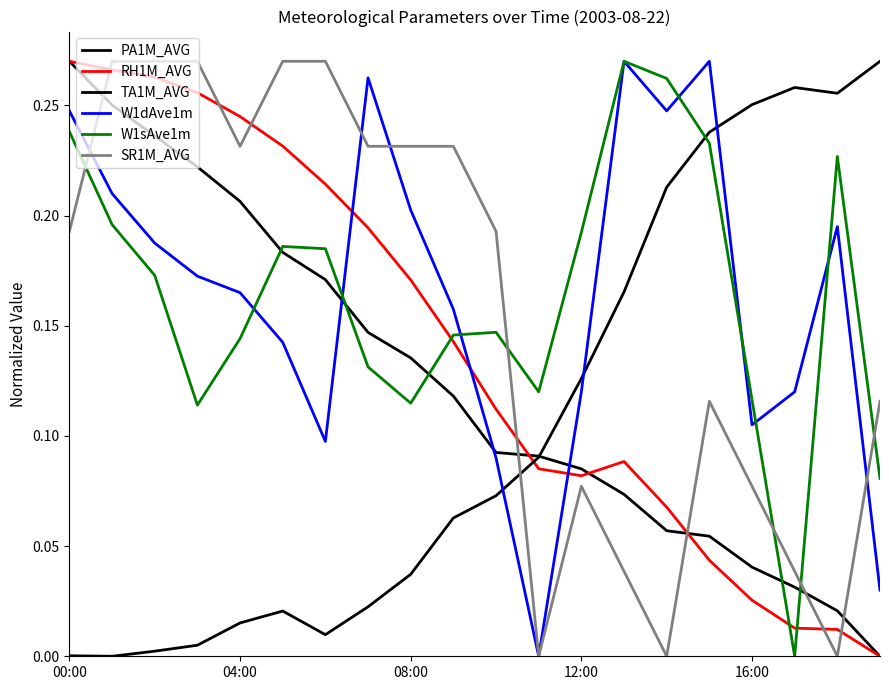

After their last crossing, which series has the higher values: W1sAve1m or RH1M_AVG?

W1sAve1m